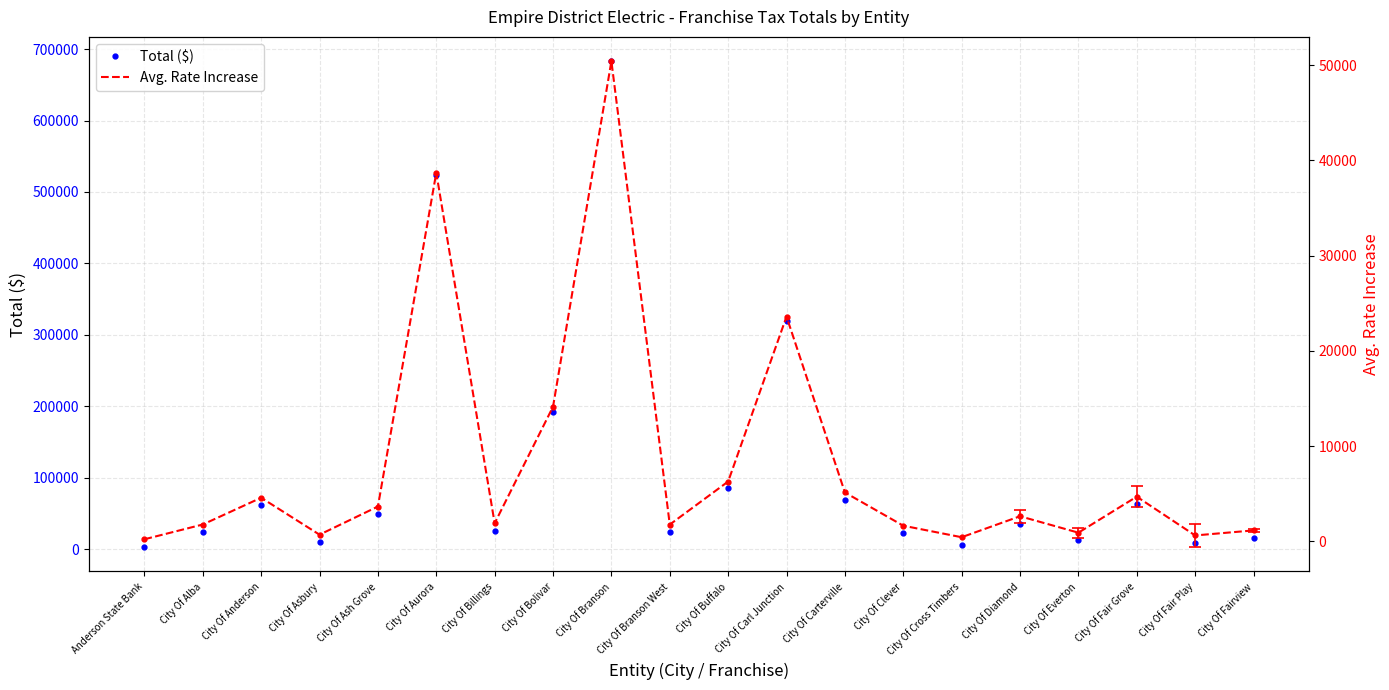

Where does the Total ($) series first go above 35537?

City Of Anderson